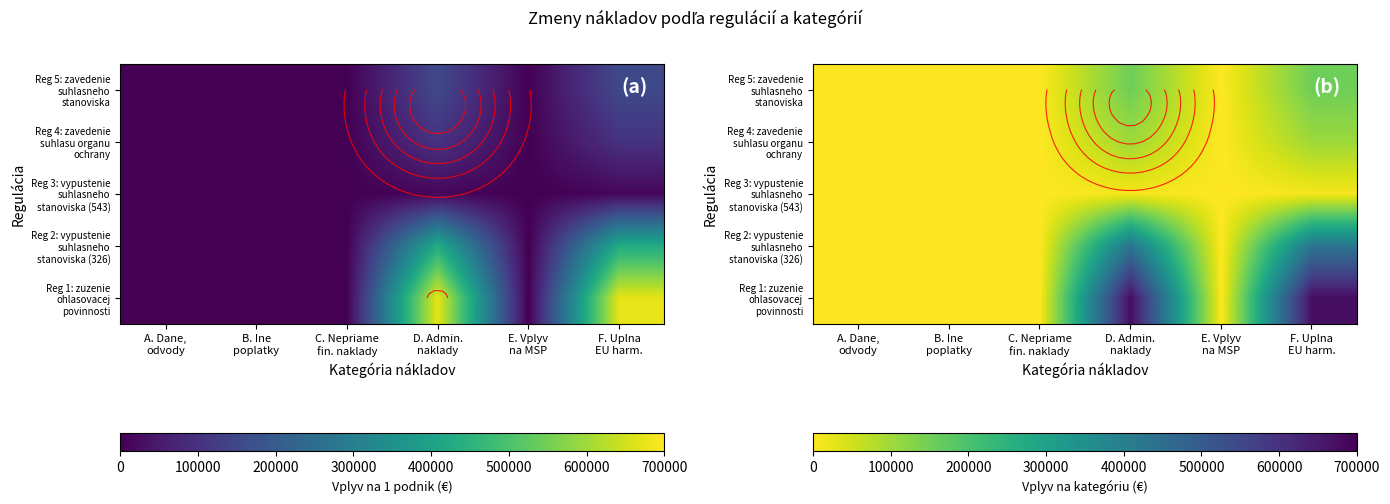

Which series has the largest range (max minus min)?

Reg 1: zuzenie ohlasovacej povinnosti